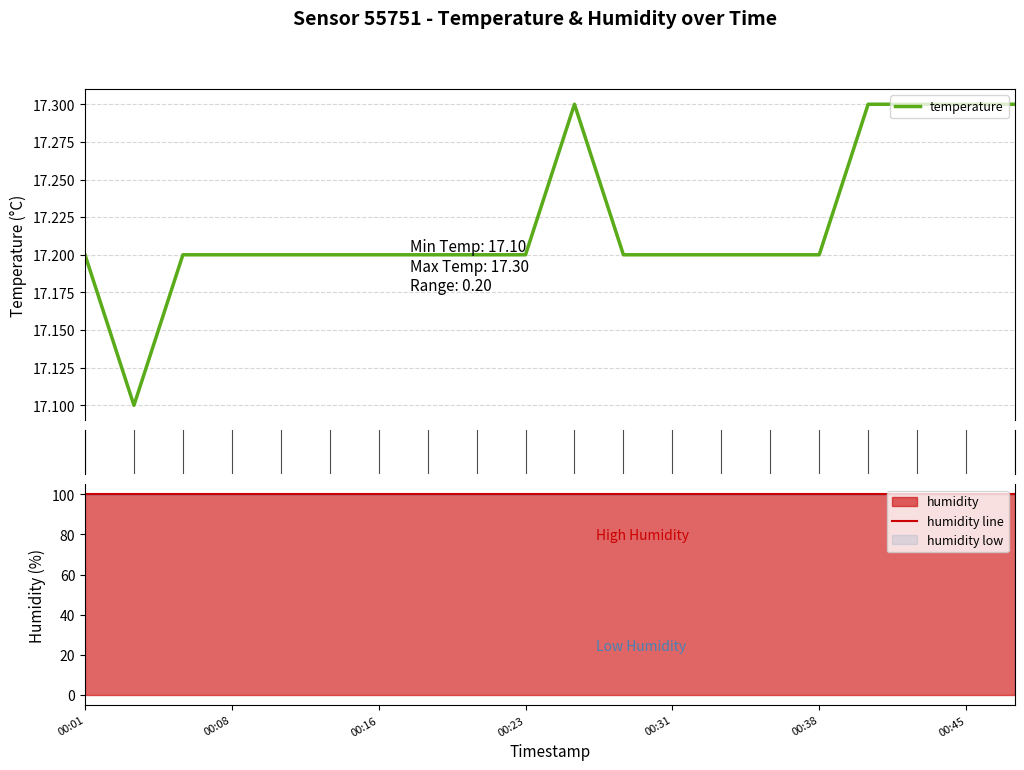

What is the lowest value of the temperature series?

17.1